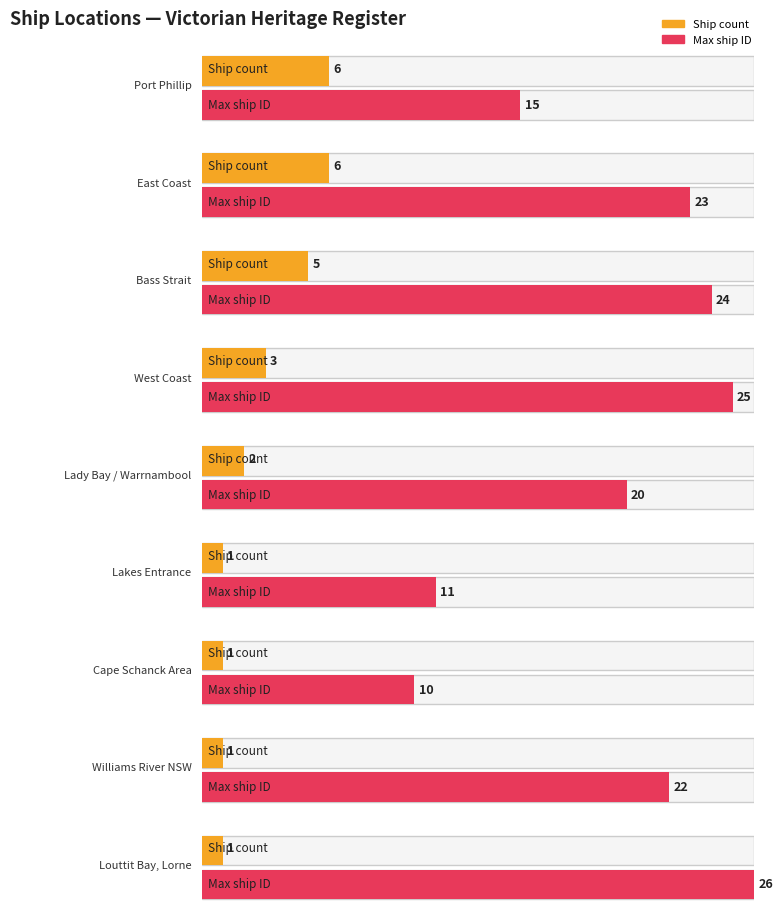

Reading left to right, extract all data points from this chart.

6	6	5	3	2	1	1	1	1